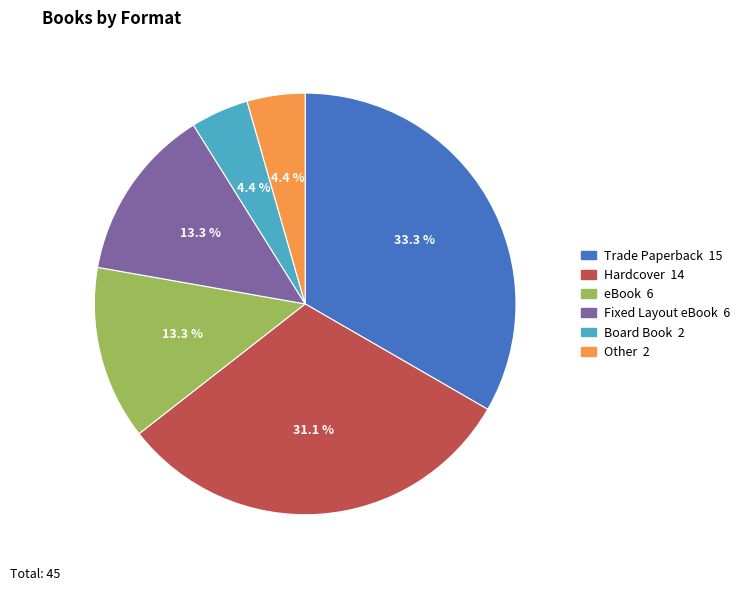

Approximately how many times larger is the value at Fixed Layout eBook compared to Hardcover?

0.4